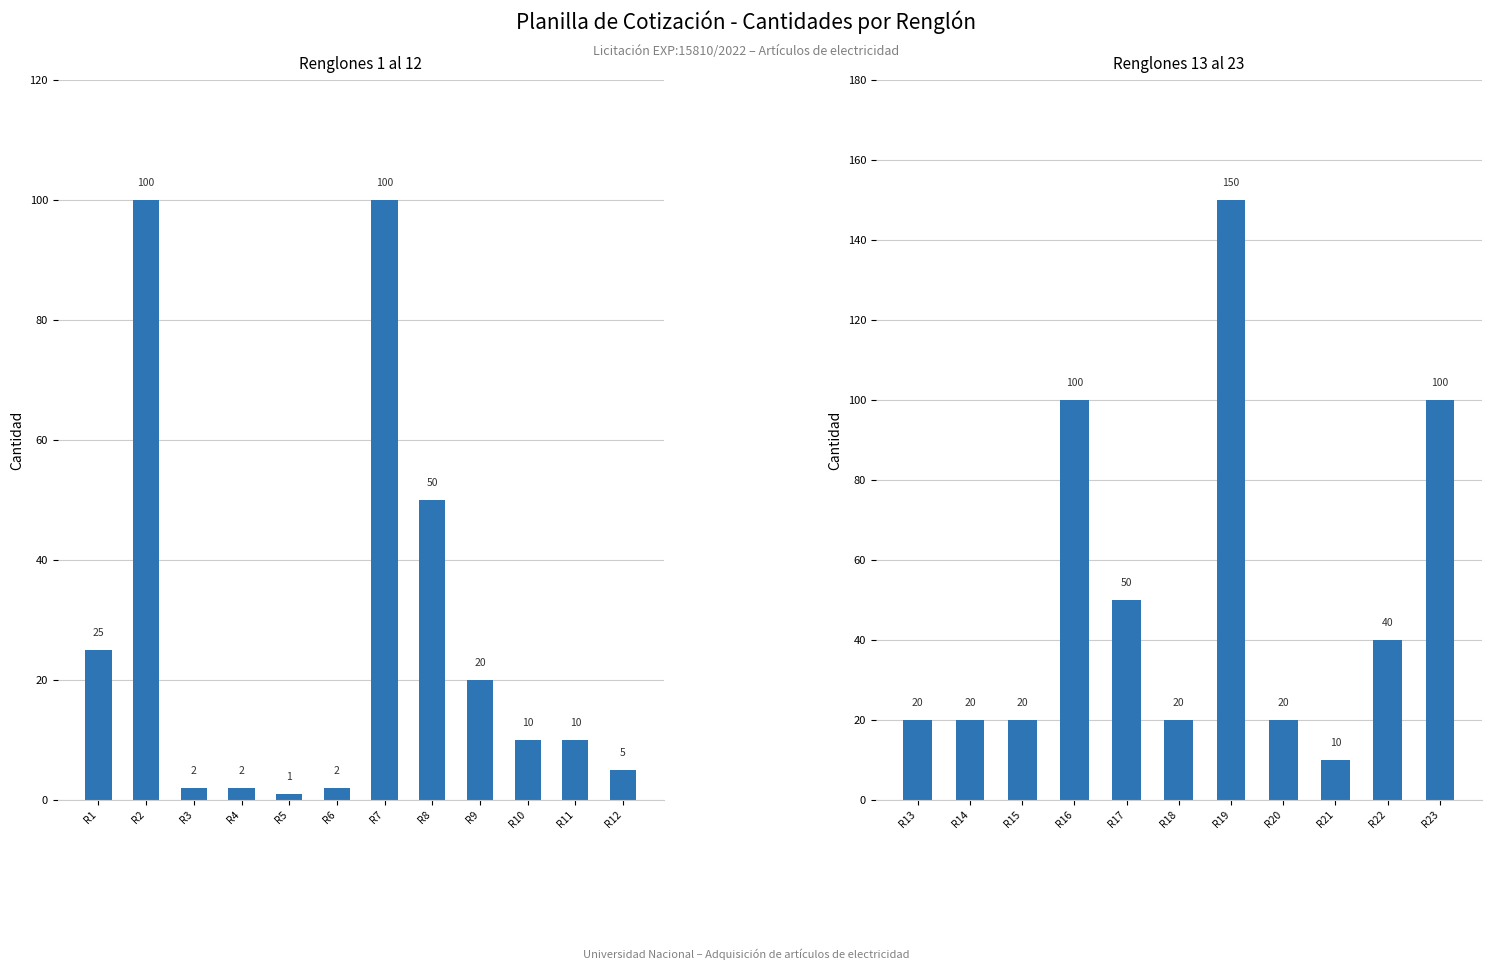

Is it true that the value at 15 is 7?

False